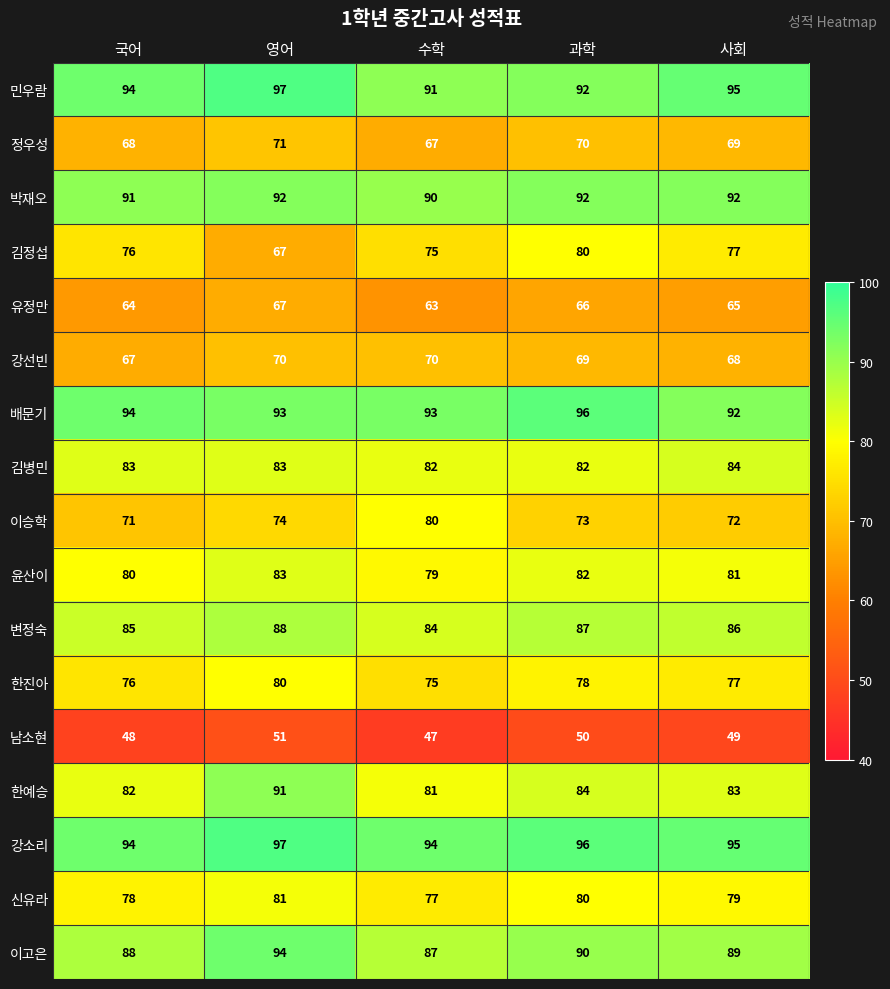

Read the 유정만 value at 사회.

65